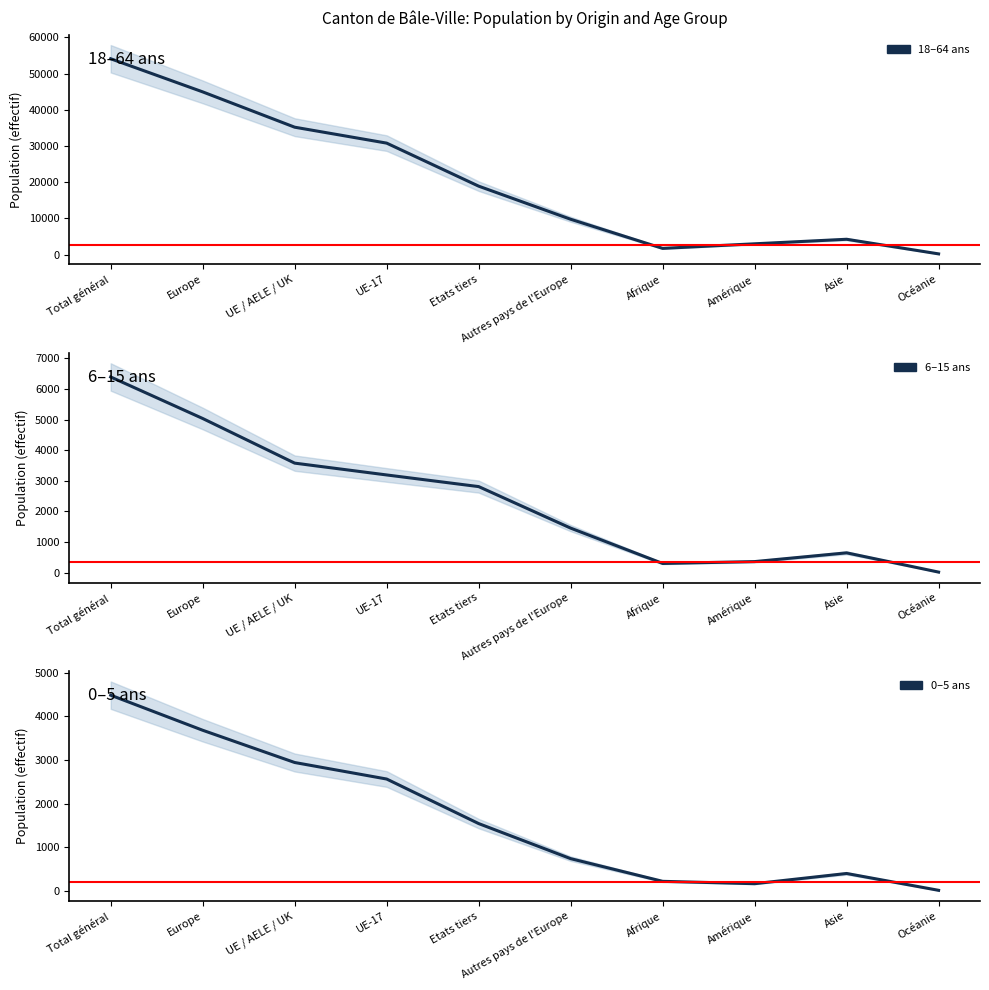

What is the difference between the highest and lowest values at Total général?

49584